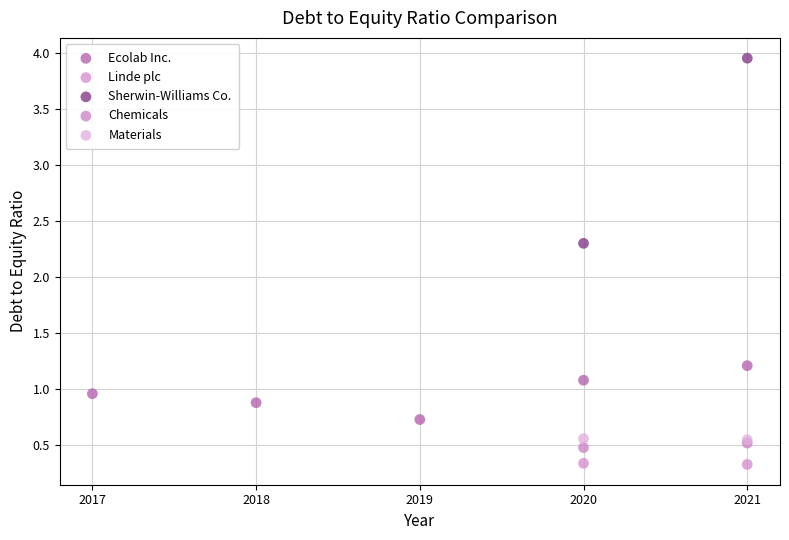

What are all the series names shown in the legend?

Ecolab Inc., Linde plc, Sherwin-Williams Co., Chemicals, Materials